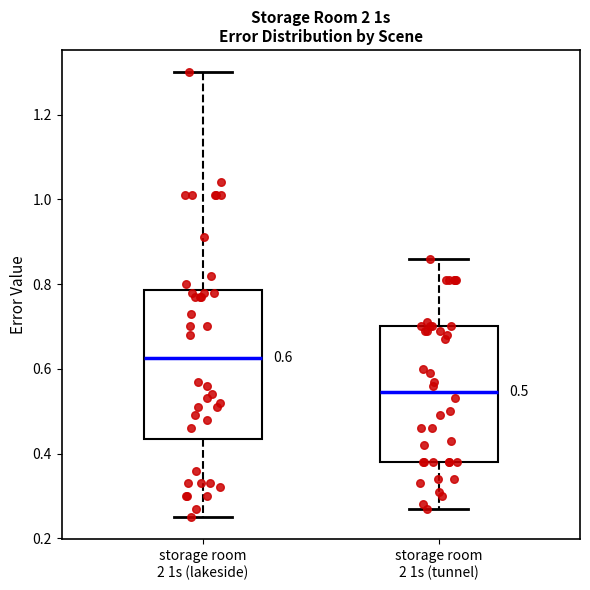

Which box has the lowest median line?

storage room 2 1s (tunnel)